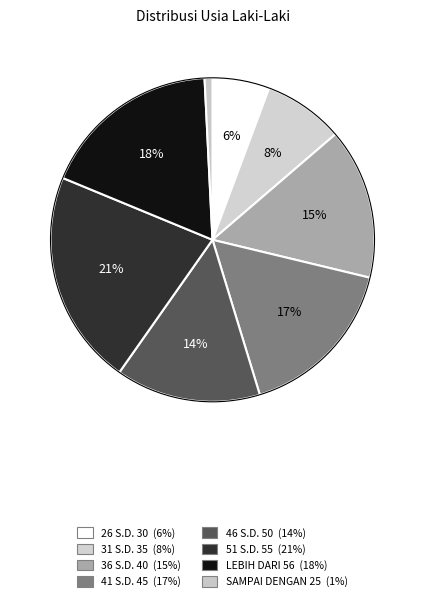

Which slice is the largest?

51 S.D. 55